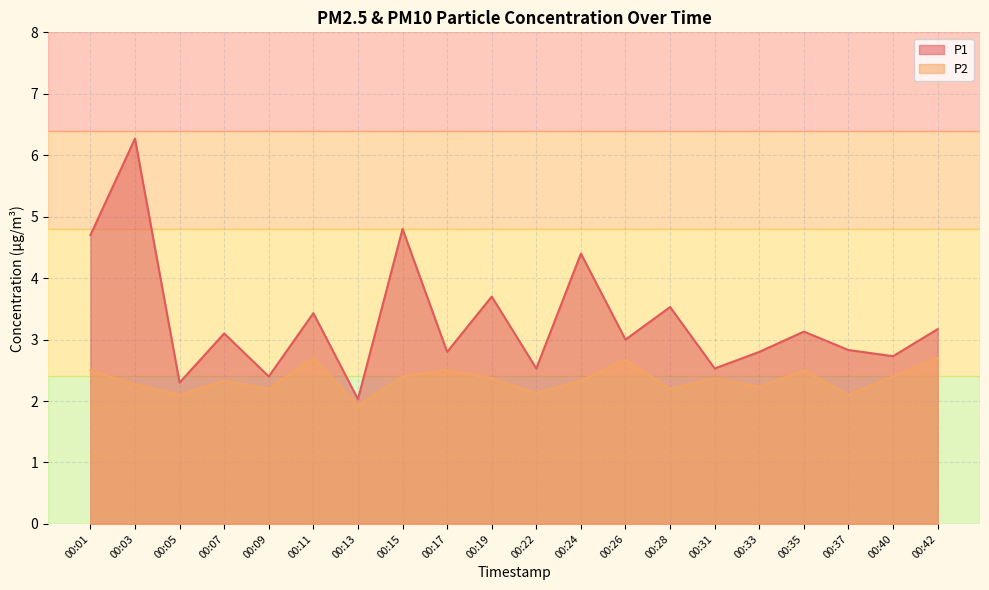

Reading left to right, transcribe all the data shown in this chart.

P1: 00:01=4.7	00:03=6.3	00:05=2.3	00:07=3.1	00:09=2.4	00:11=3.4	00:13=2.0	00:15=4.8	00:17=2.8	00:19=3.7	00:22=2.5	00:24=4.4	00:26=3.0	00:28=3.5	00:31=2.5	00:33=2.8	00:35=3.1	00:37=2.8	00:40=2.7	00:42=3.2
P2: 00:01=2.5	00:03=2.3	00:05=2.1	00:07=2.3	00:09=2.2	00:11=2.7	00:13=1.9	00:15=2.4	00:17=2.5	00:19=2.4	00:22=2.1	00:24=2.3	00:26=2.7	00:28=2.2	00:31=2.4	00:33=2.2	00:35=2.5	00:37=2.1	00:40=2.4	00:42=2.7